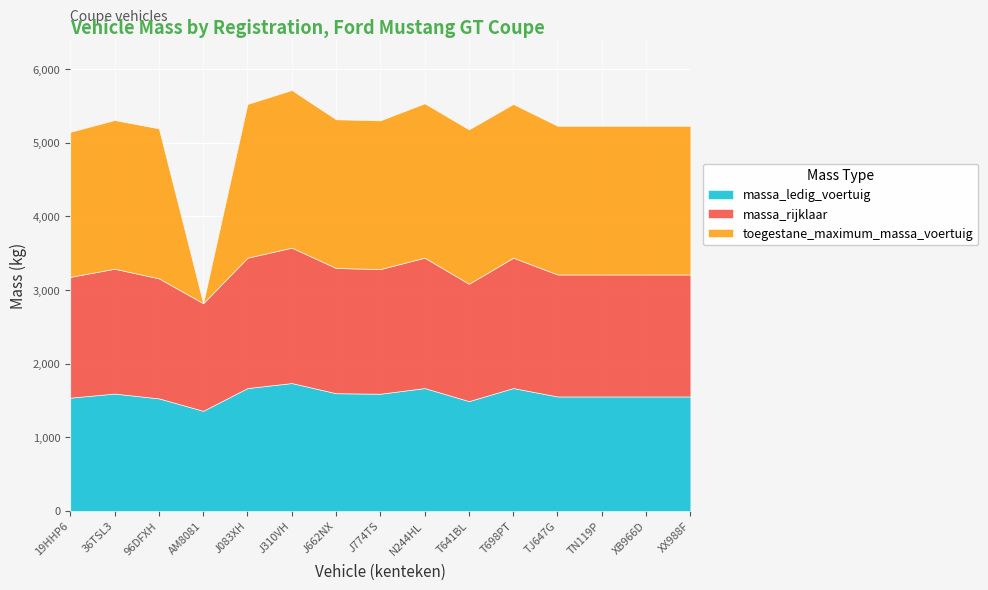

Reading left to right, transcribe all the data shown in this chart.

massa_ledig_voertuig: 19HHP6=1540	36TSL3=1595	96DFXH=1530	AM8081=1361	J083XH=1670	J310VH=1738	J662NX=1600	J774TS=1593	N244HL=1670	T641BL=1493	T698PT=1670	TJ647G=1556	TN119P=1556	XB966D=1556	XX988F=1556
massa_rijklaar: 19HHP6=1640	36TSL3=1695	96DFXH=1630	AM8081=1461	J083XH=1770	J310VH=1838	J662NX=1700	J774TS=1693	N244HL=1770	T641BL=1593	T698PT=1770	TJ647G=1656	TN119P=1656	XB966D=1656	XX988F=1656
toegestane_maximum_massa_voertuig: 19HHP6=1969	36TSL3=2019	96DFXH=2036	AM8081=0	J083XH=2087	J310VH=2141	J662NX=2019	J774TS=2019	N244HL=2096	T641BL=2096	T698PT=2087	TJ647G=2019	TN119P=2019	XB966D=2019	XX988F=2019